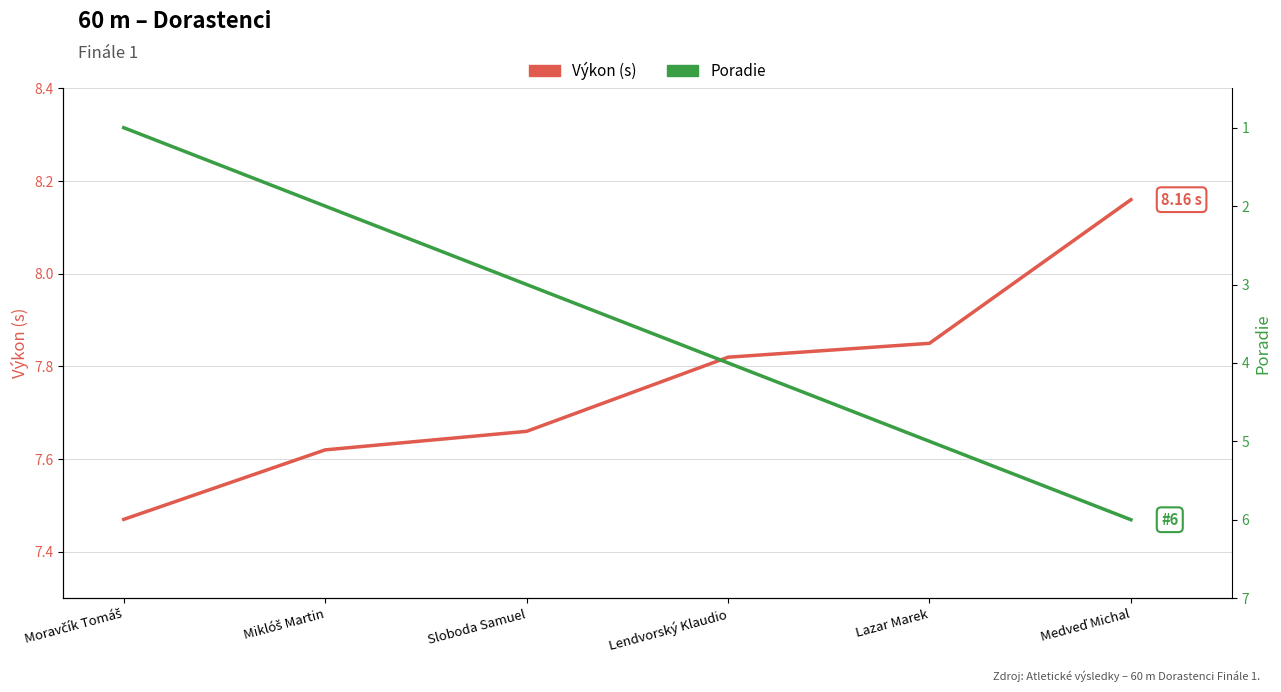

What is the value of the Výkon (s) point at the 3rd from the left?

7.7